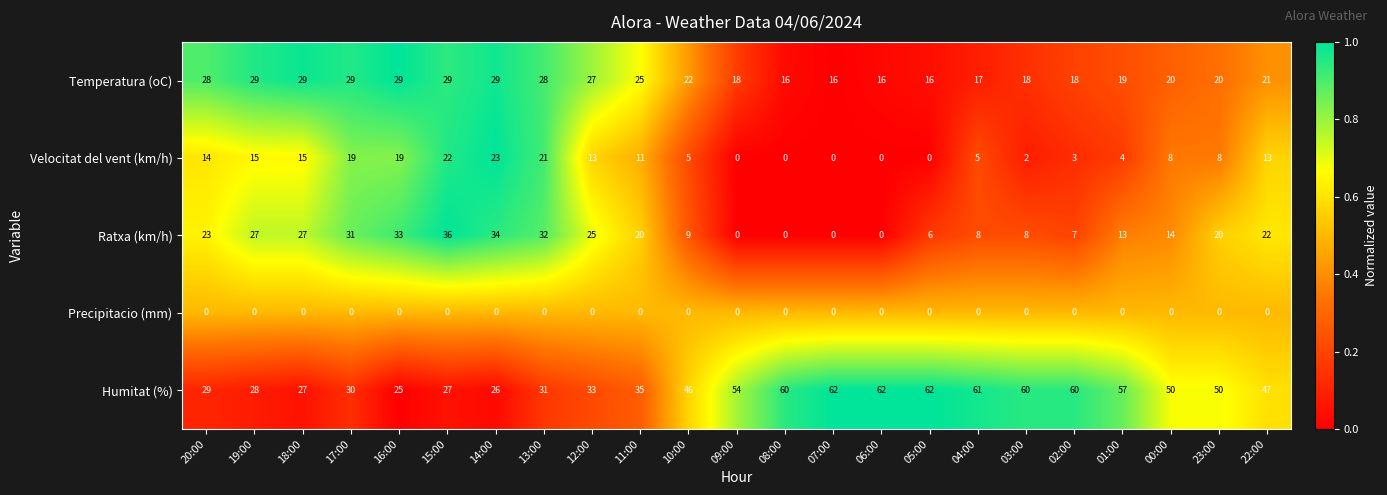

Which series has the widest spread of values?

Humitat (%)